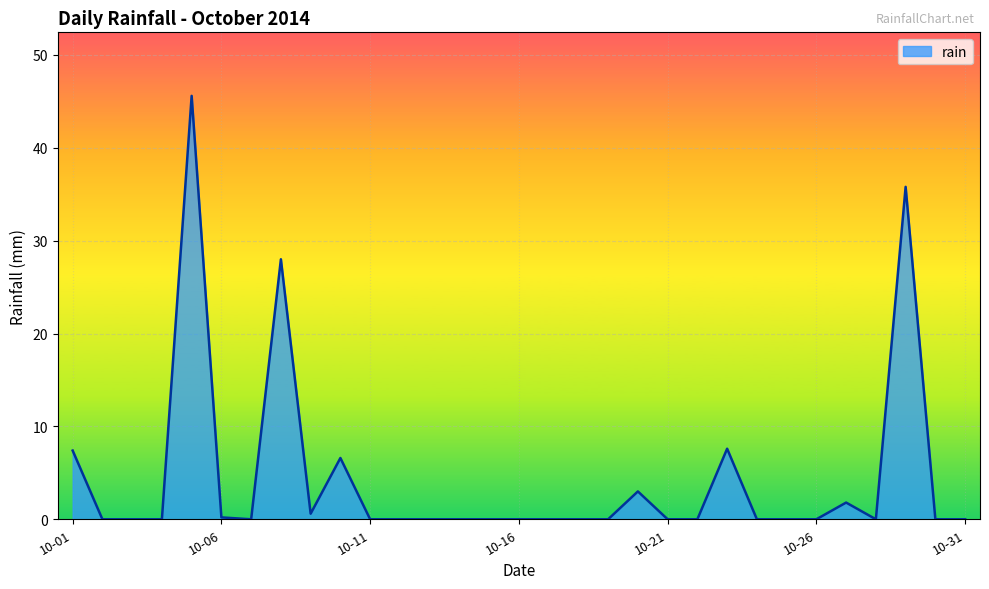

What is the greatest value displayed?

45.6